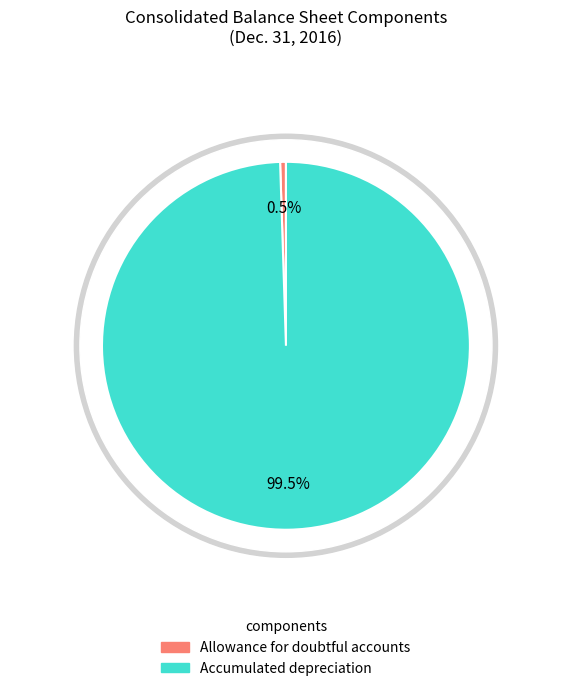

True or false: Allowance for doubtful accounts accounts for 1% of the total.

True